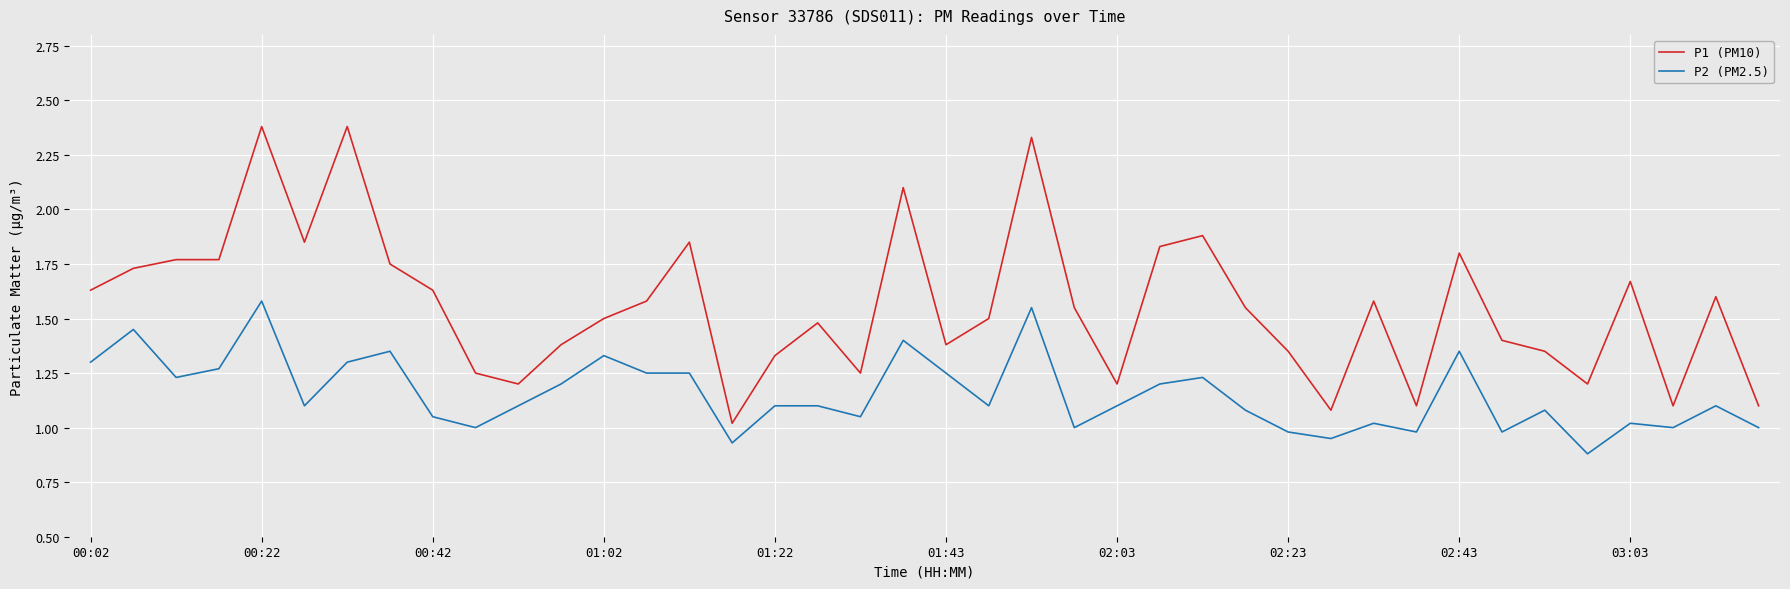

At how many categories does at least one series exceed 2?

4